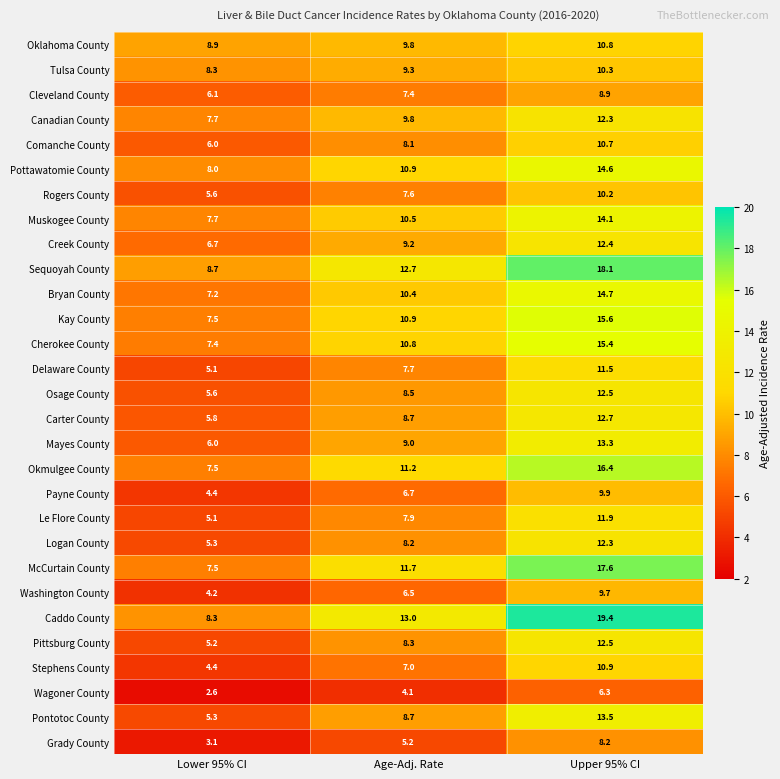

Which category has the lowest value across all series?

Lower 95% CI